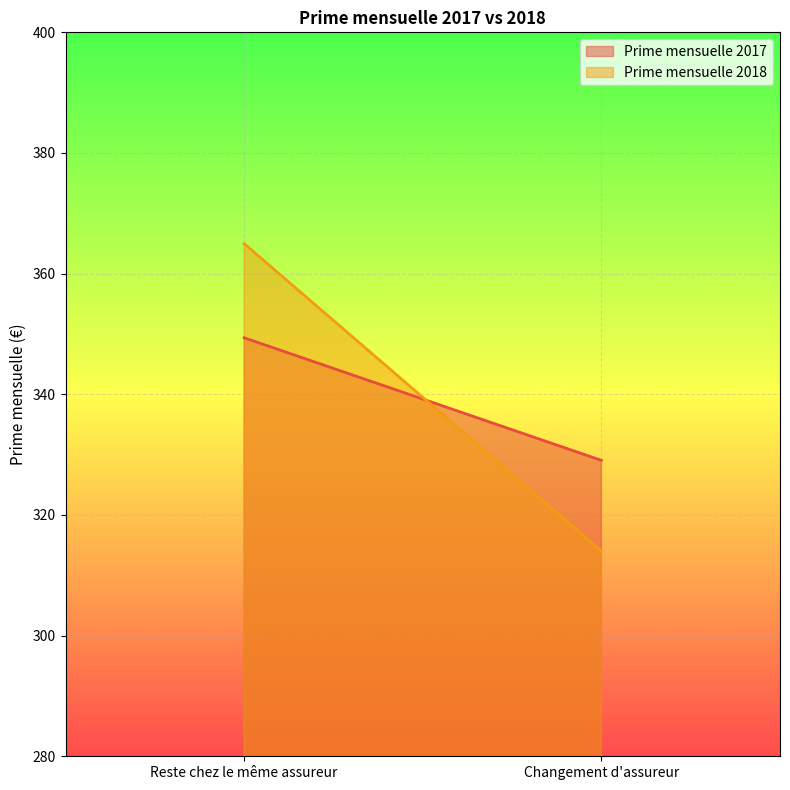

Reading left to right, extract all data points from this chart.

Prime mensuelle 2017: 349.4	329.1
Prime mensuelle 2018: 365.0	314.0